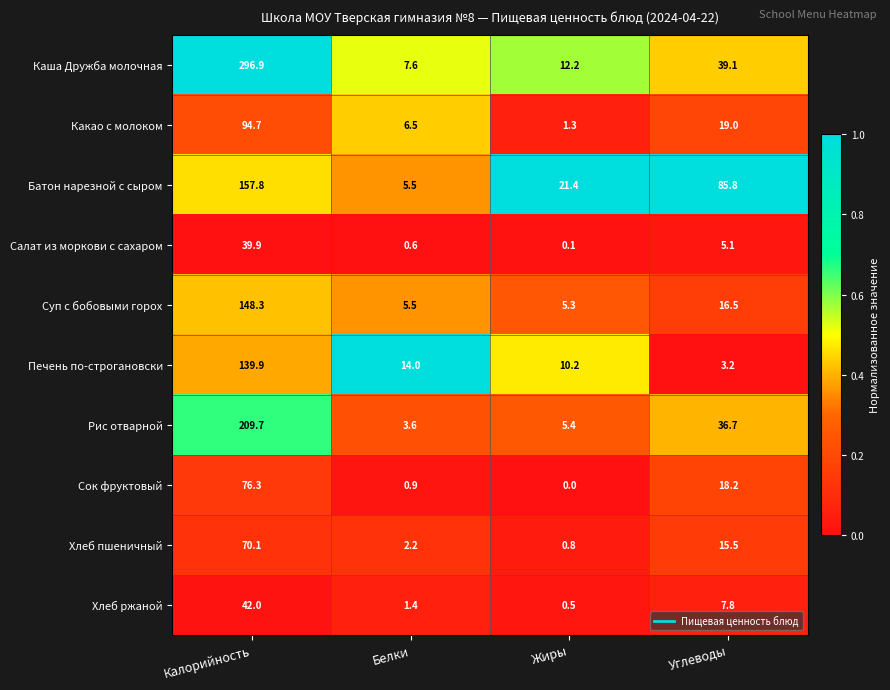

Which series has the widest spread of values?

Каша Дружба молочная